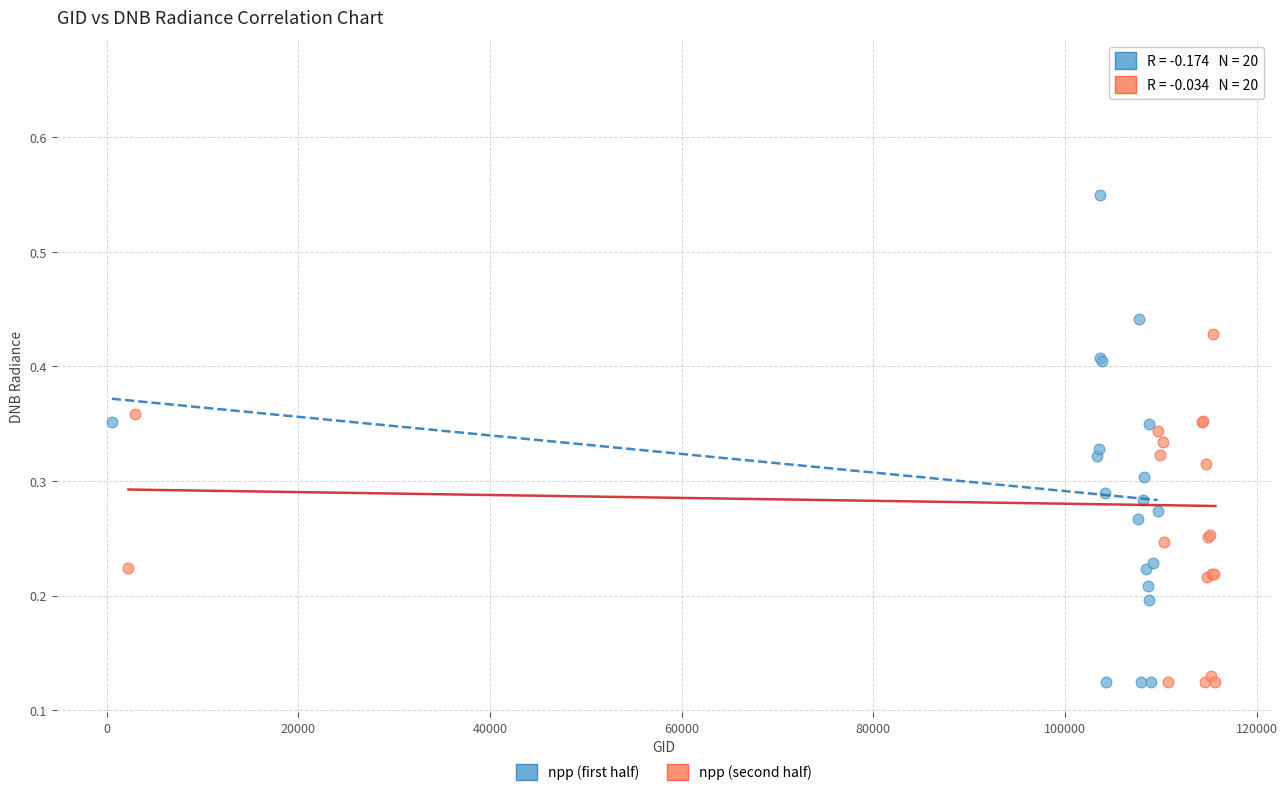

Which series reaches the maximum Y coordinate?

npp (second half)